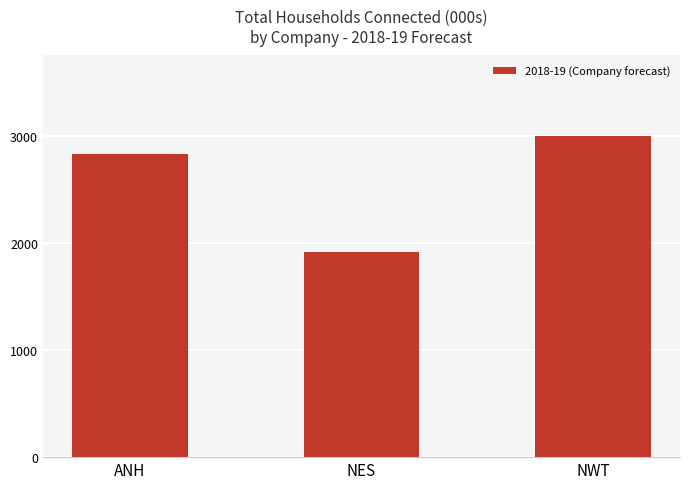

Is it true that the value at NES is 1910.2?

True